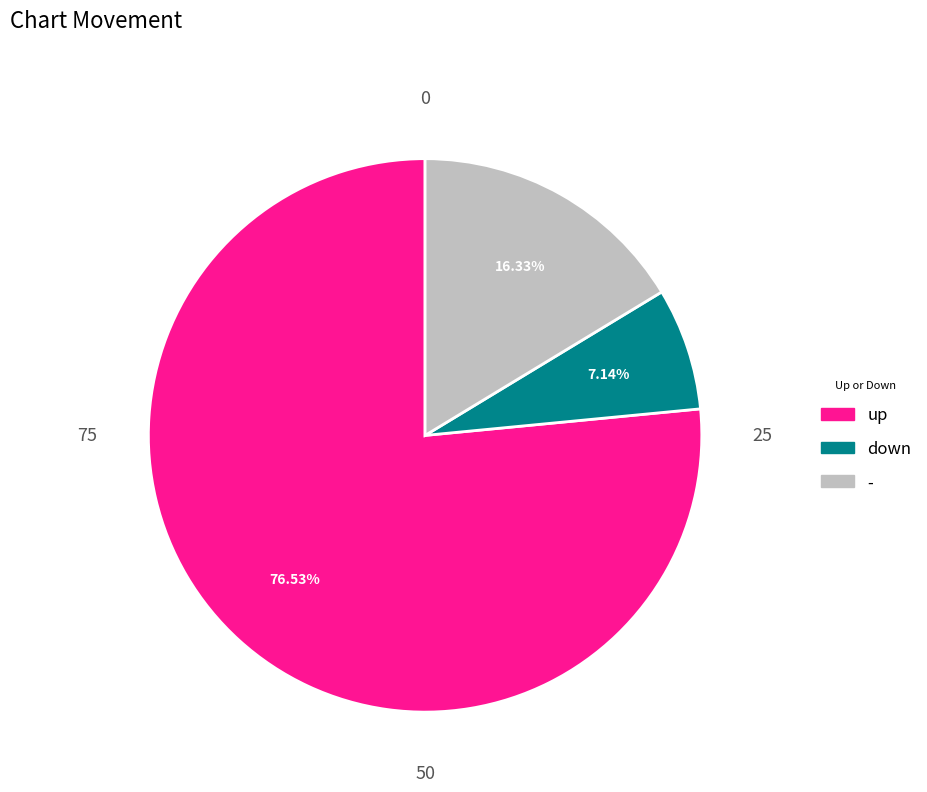

To the nearest percent, what percentage of the pie is up?

77%